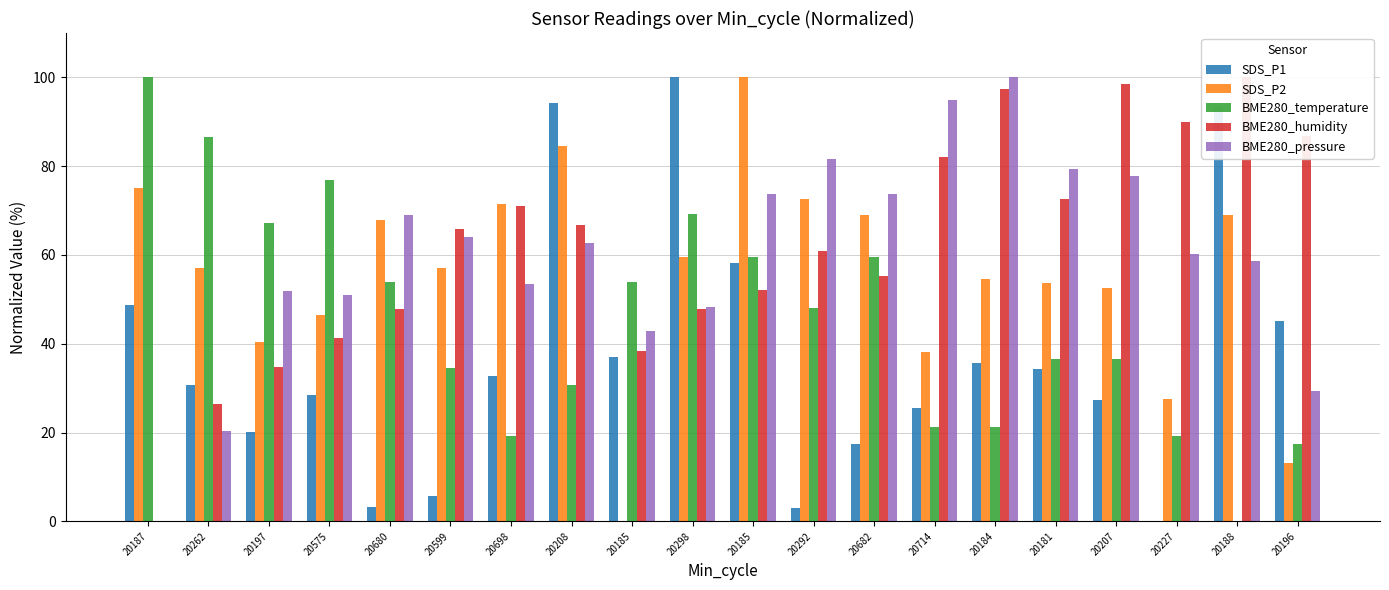

What is the average value of the SDS_P1 series?

37.0